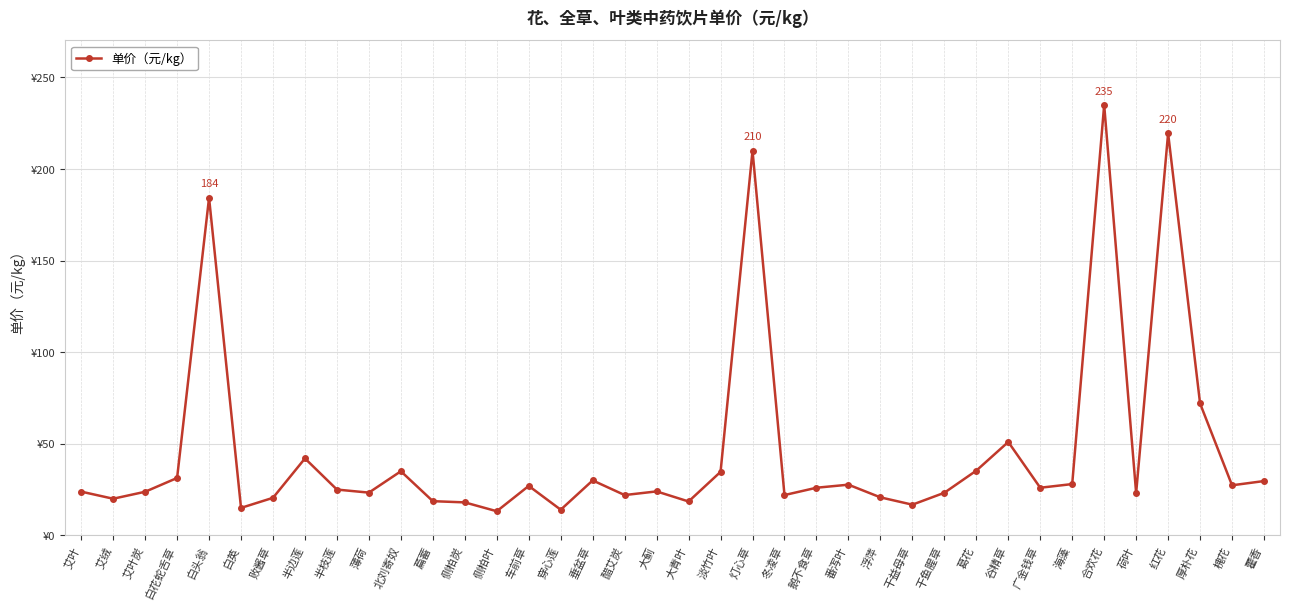

Reading left to right, what are all the values shown in this chart?

23.9	20.0	23.8	31.3	184.3	15.0	20.5	42.0	25.0	23.3	35.0	18.7	18.0	13.2	27.0	14.0	30.0	22.0	24.0	18.5	34.7	210.0	22.0	26.0	27.7	20.8	16.8	23.2	35.3	51.0	26.0	28.0	235.0	23.1	219.5	72.0	27.3	29.6